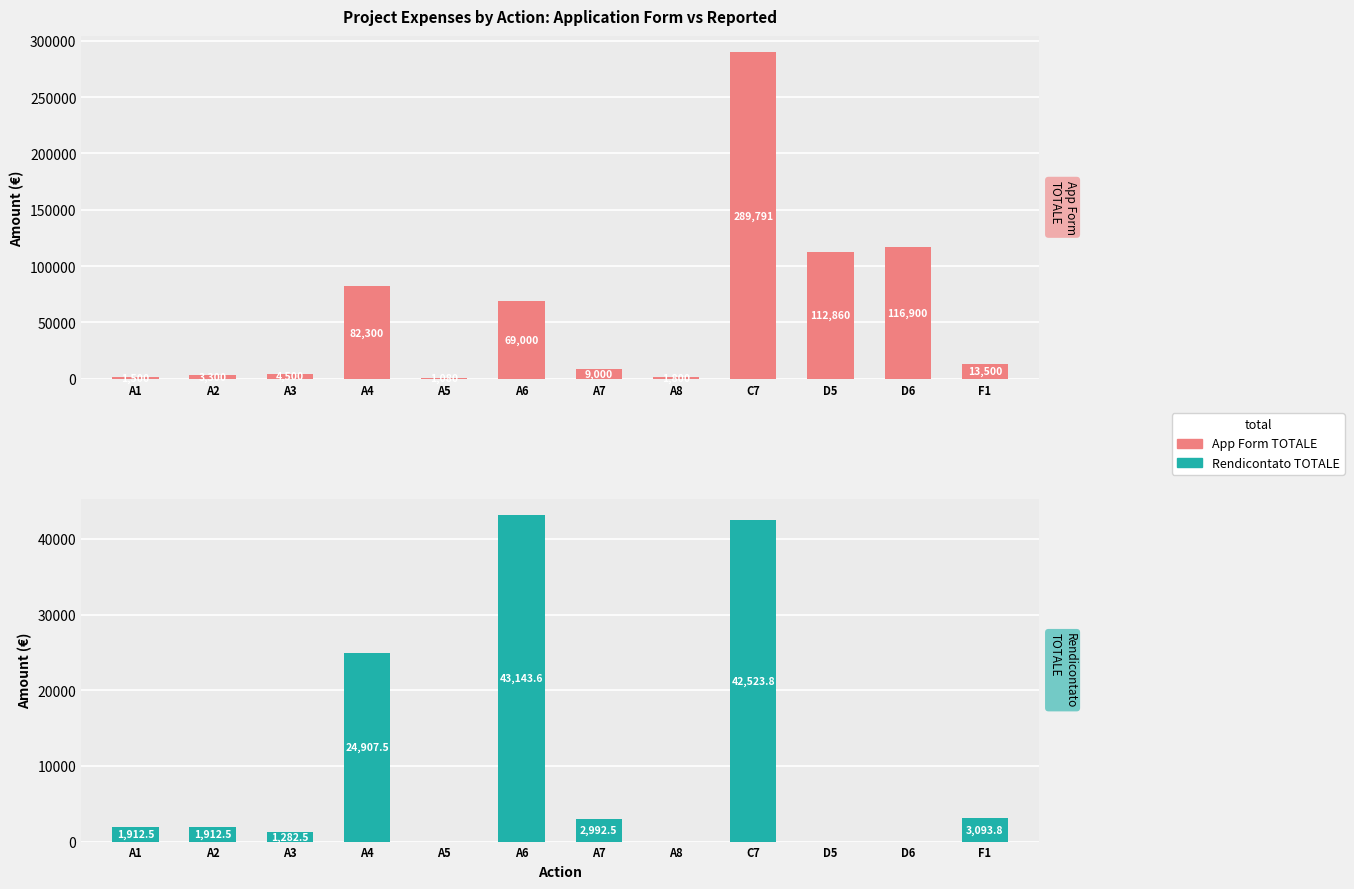

What is the sum of all App Form TOTALE values?

705531.0